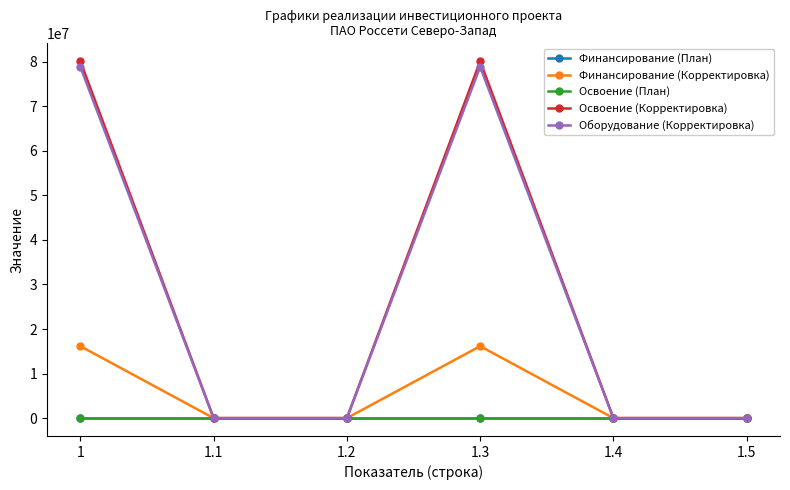

What is the label of the 6th point from the right?

1